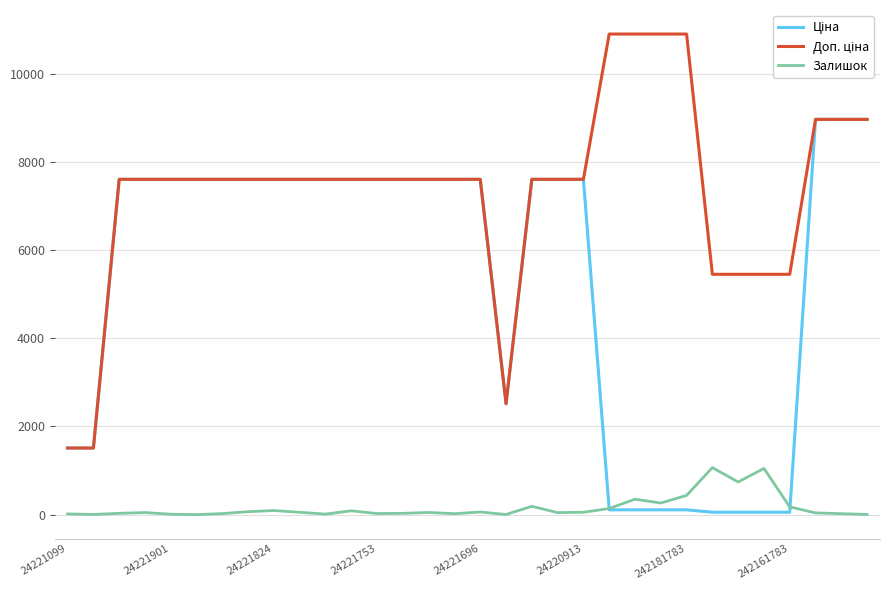

Rank the series by their maximum value, from lowest to highest.

Залишок, Ціна, Доп. ціна